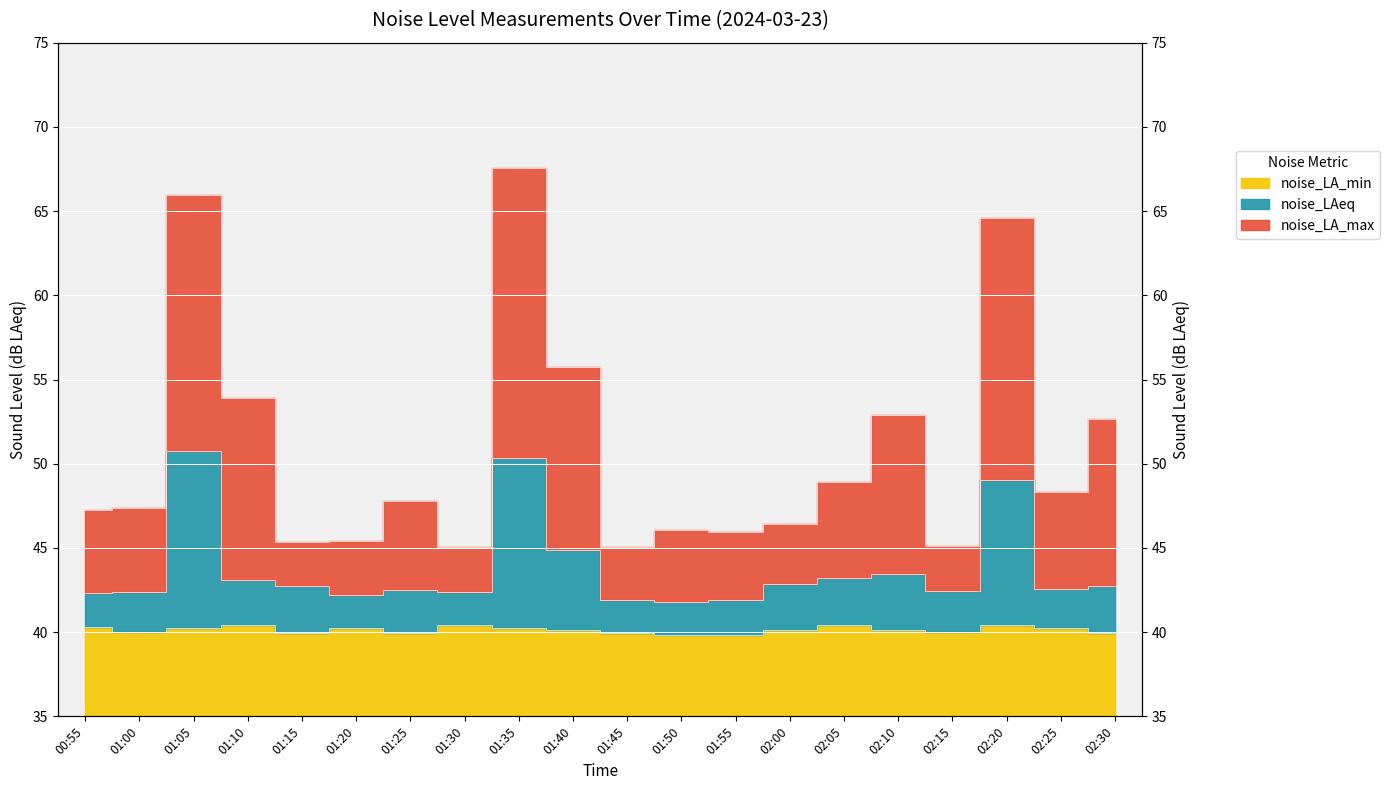

What is the label of the 10th point from the left?

01:40